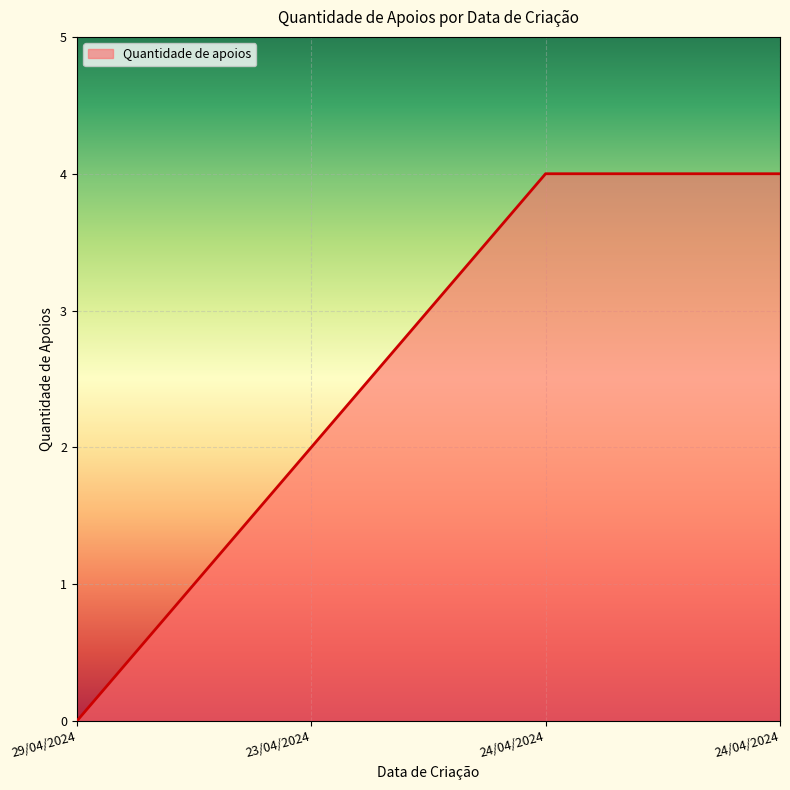

What is the greatest value displayed?

4